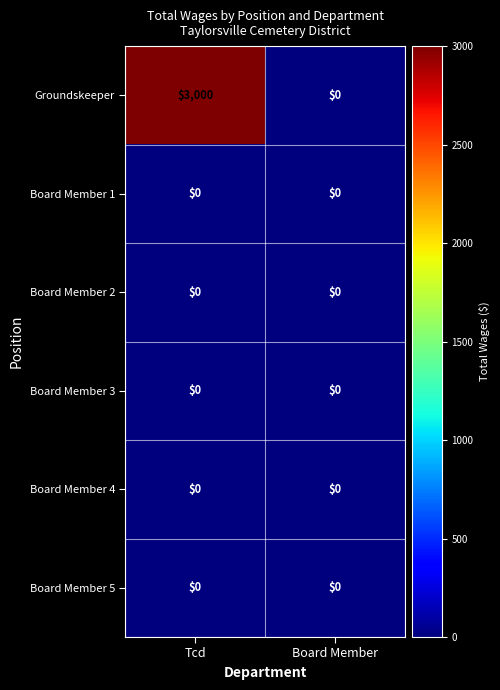

Which category has the highest value across all series?

Tcd